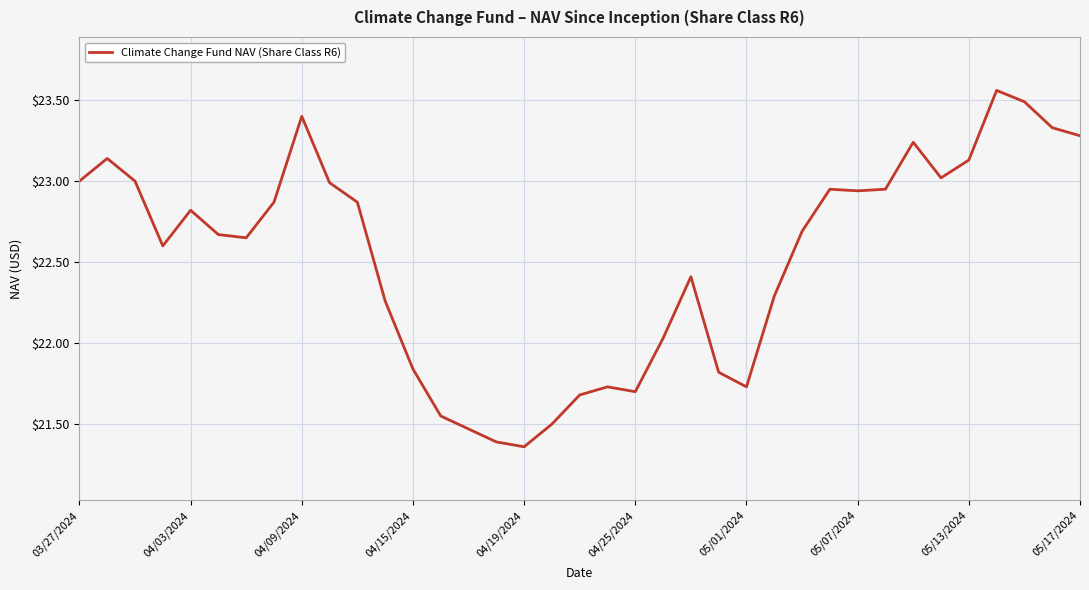

True or false: the data has more than 2 interior local peaks.

True